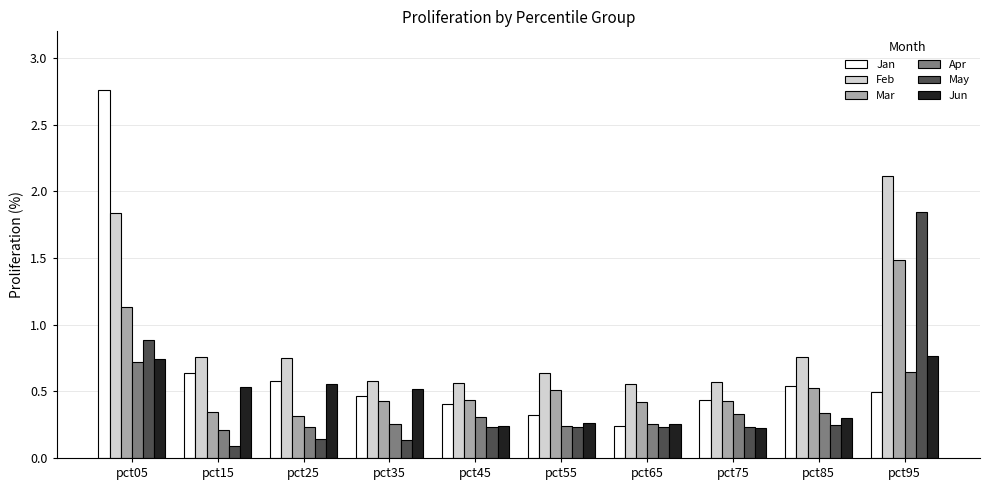

What is the difference between the maximum and minimum values in the Feb series?

1.6